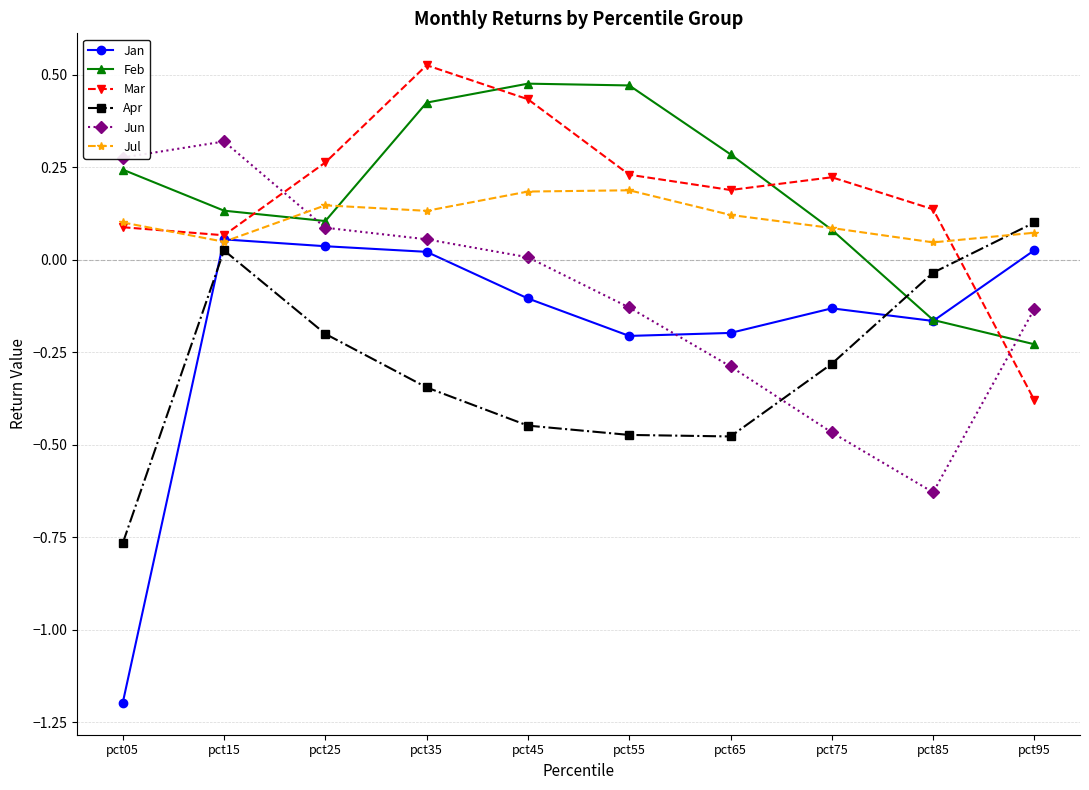

Which series has the widest spread of values?

Jan